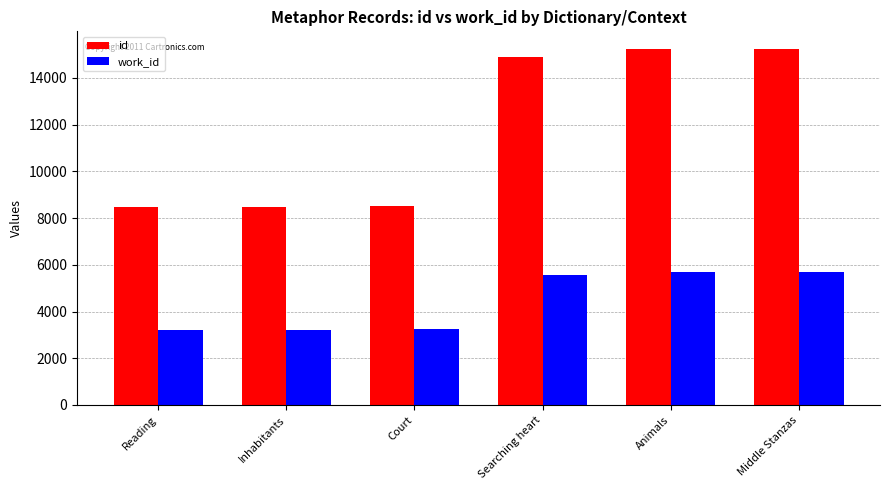

What is the minimum value shown in the chart?

3224